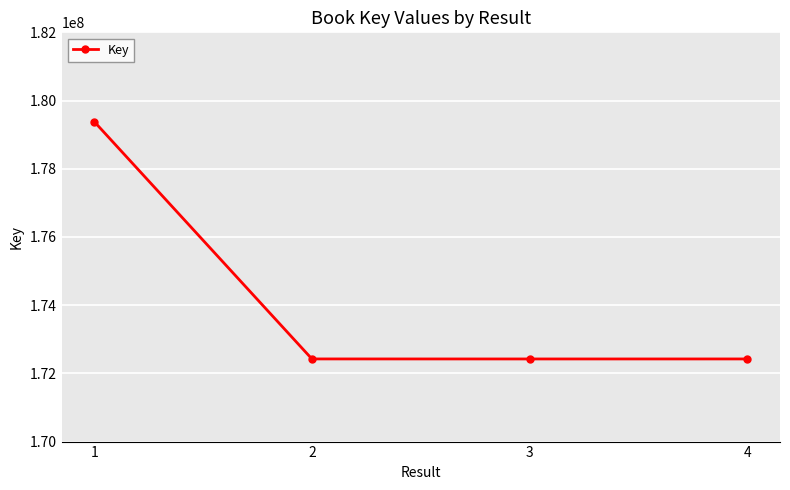

At which label does the data first exceed 172423353?

1